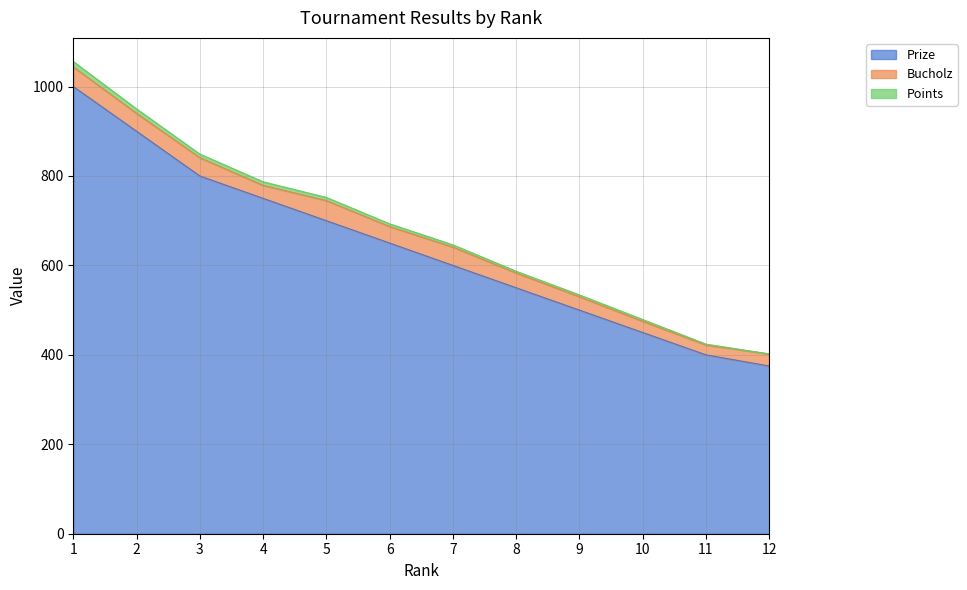

True or false: Points and Prize intersect in this chart.

False